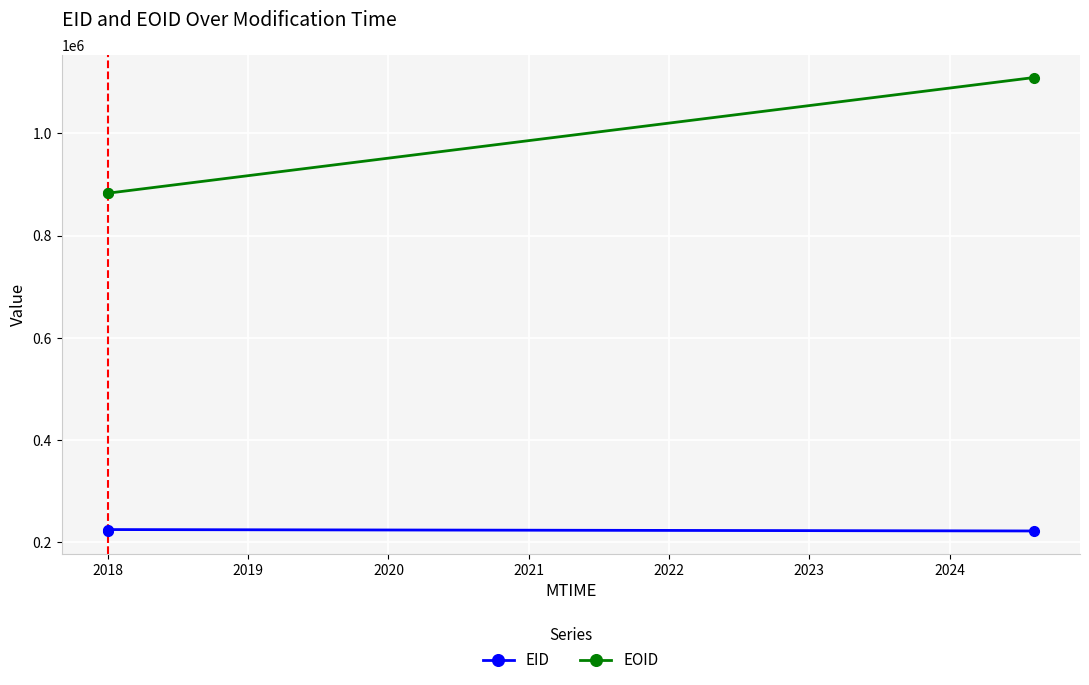

How many data points in EID are less than 222264?

1